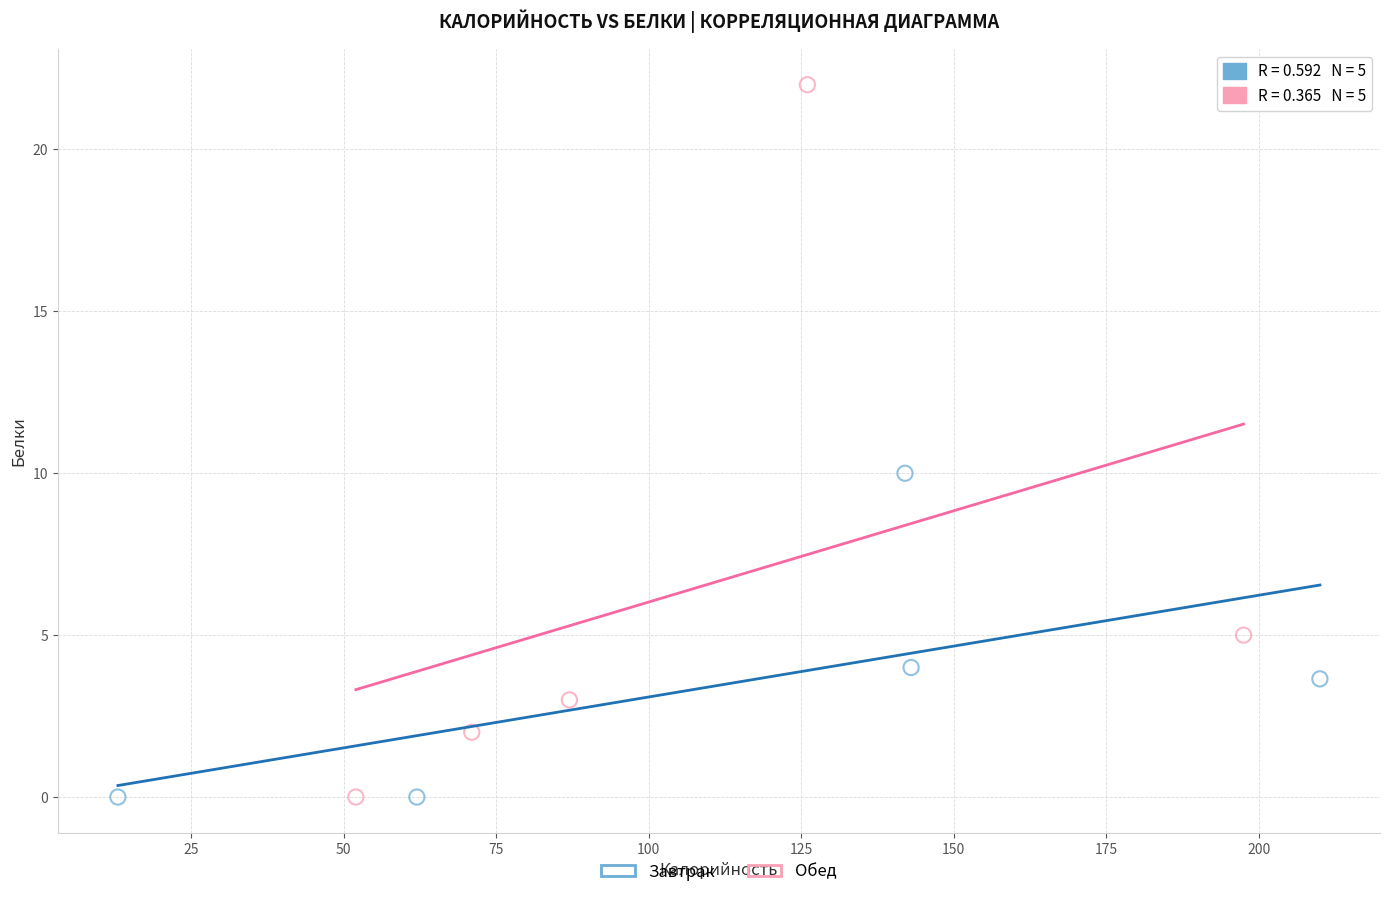

Which series has the largest Y range (max minus min)?

Обед